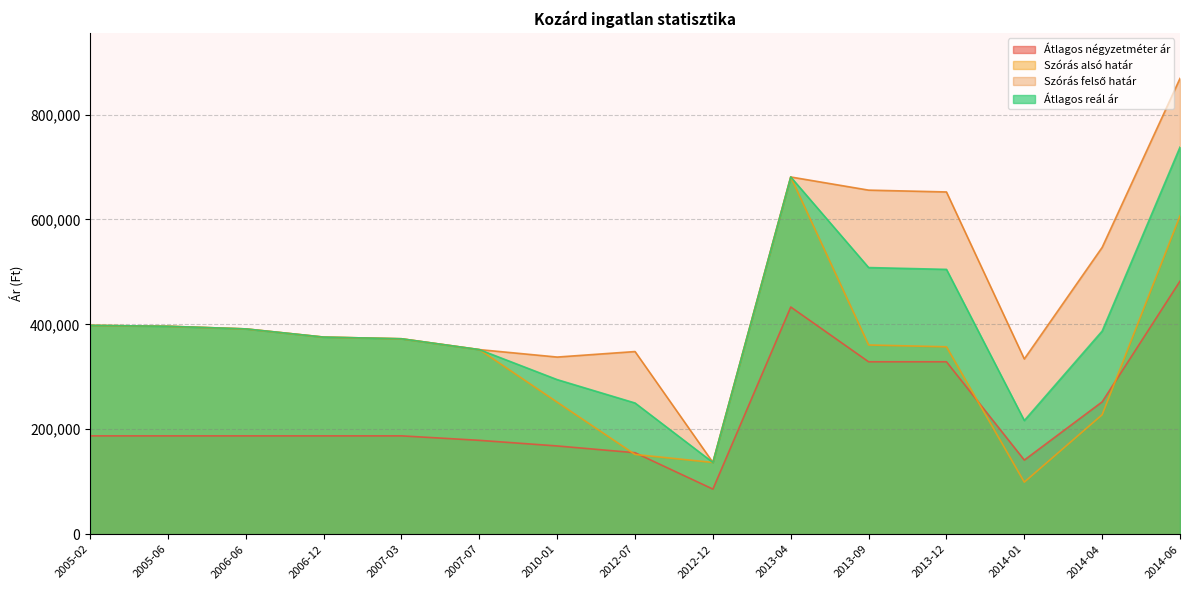

What are all the series names shown in the legend?

Átlagos négyzetméter ár, Szórás alsó határ, Szórás felső határ, Átlagos reál ár